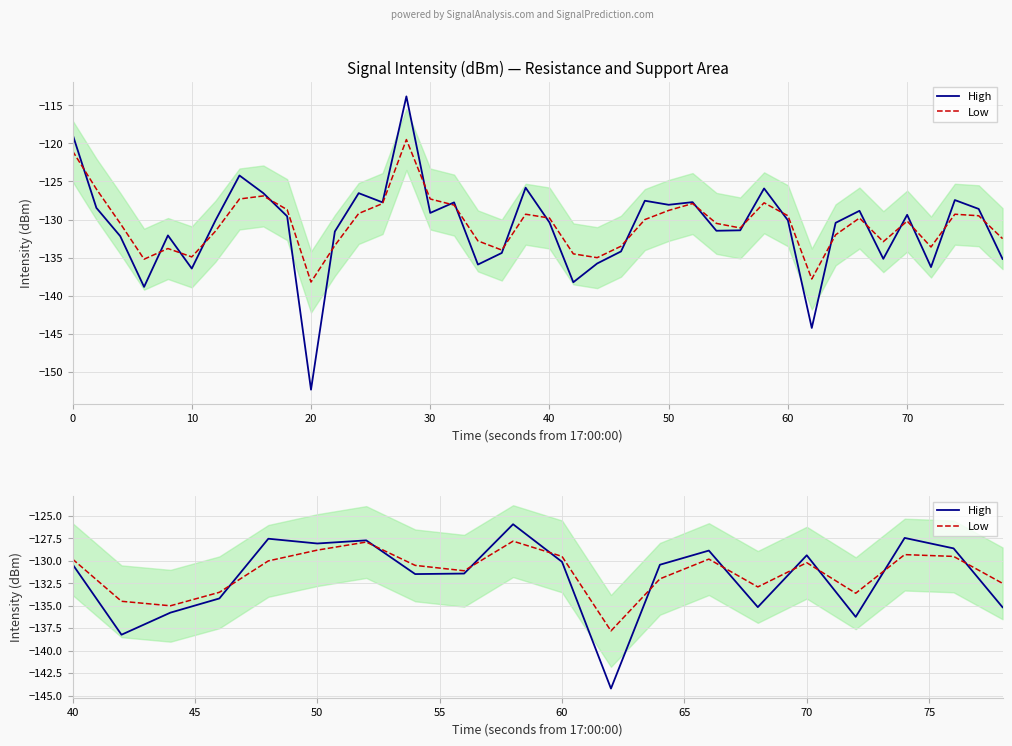

What is the lowest value of the Low series?

-137.8